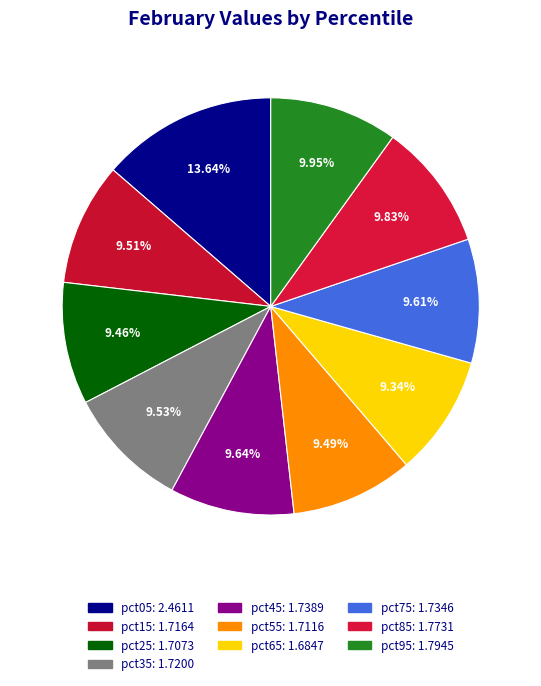

Rank the categories by value from highest to lowest.

pct05, pct95, pct85, pct45, pct75, pct35, pct15, pct55, pct25, pct65